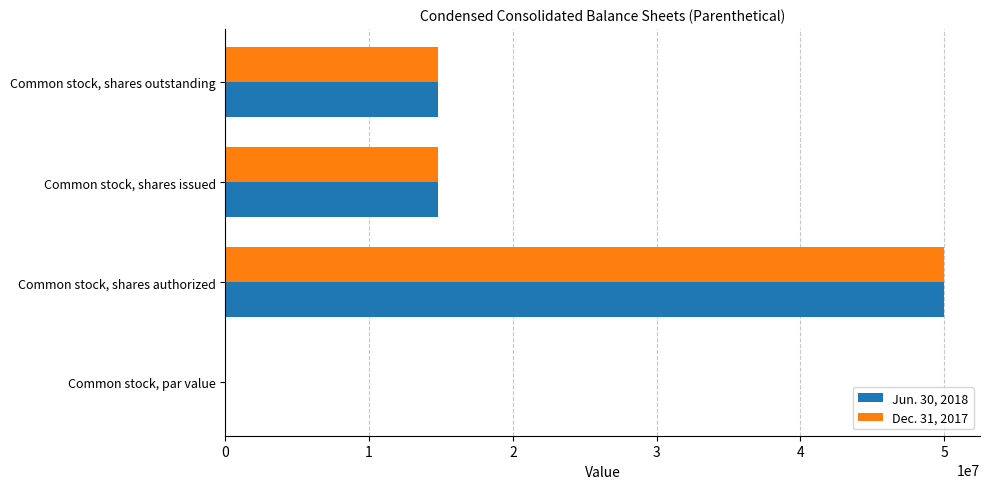

The Jun. 30, 2018 series shows 7381293.2 at Common stock, shares outstanding. True or false?

False